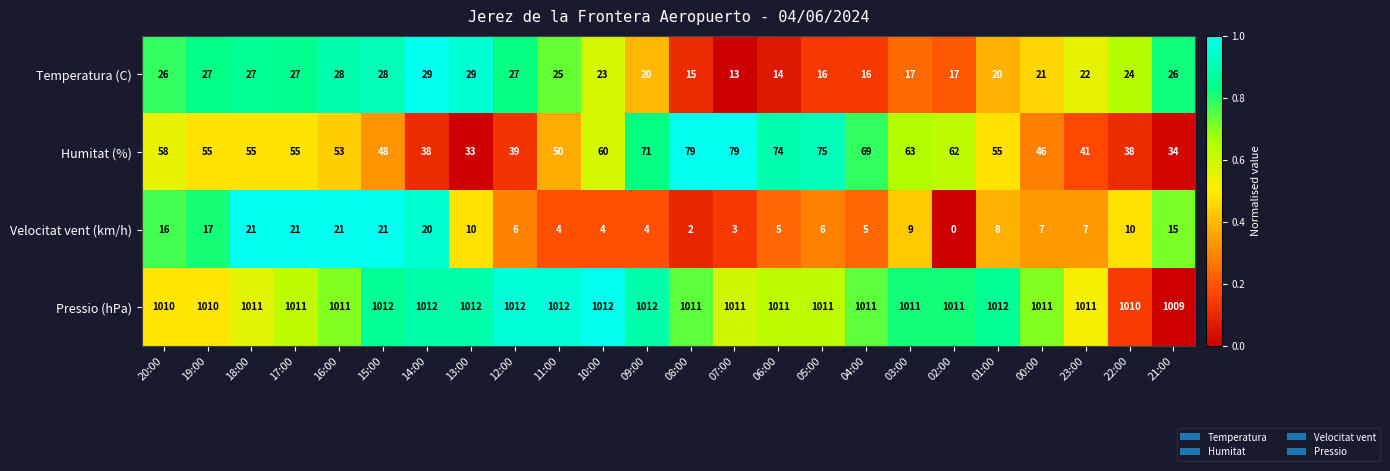

Which series has the largest range (max minus min)?

Humitat (%)